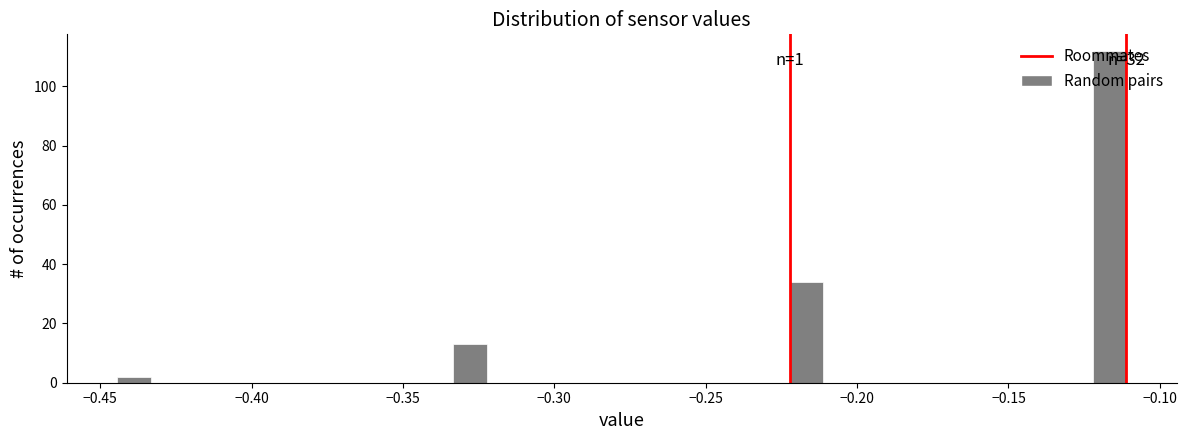

Read against the x-axis, roughly where is the centre of the tallest bar?

-0.115